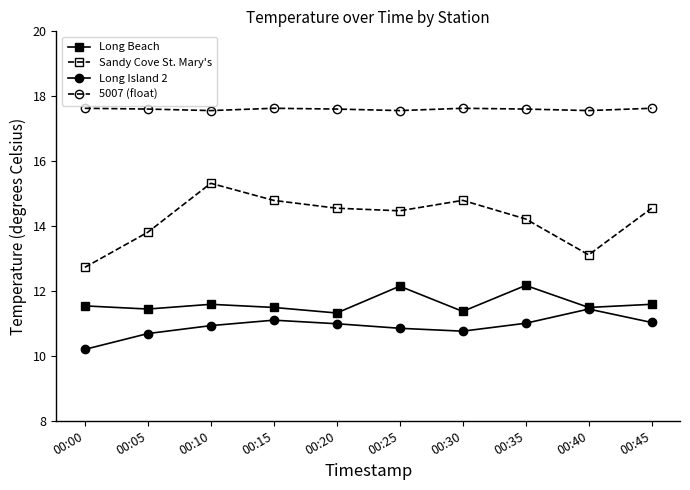

True or false: Sandy Cove St. Mary's and Long Island 2 intersect in this chart.

False